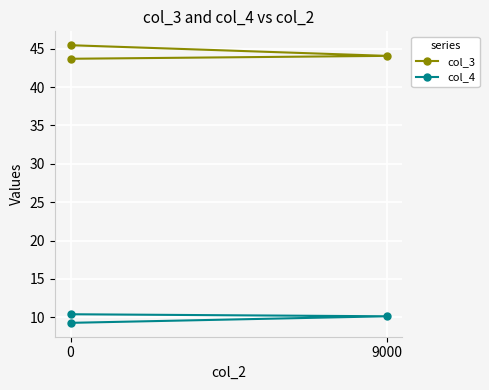

What is the difference between the highest and lowest values at 0?

33.3